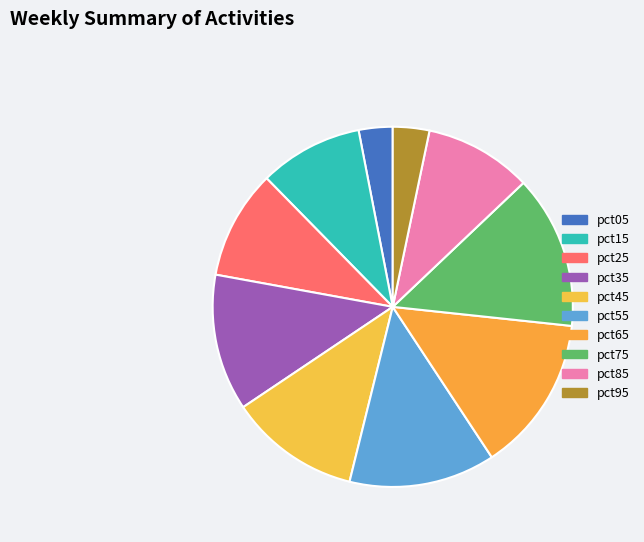

To the nearest percent, what is the average slice percentage?

10%